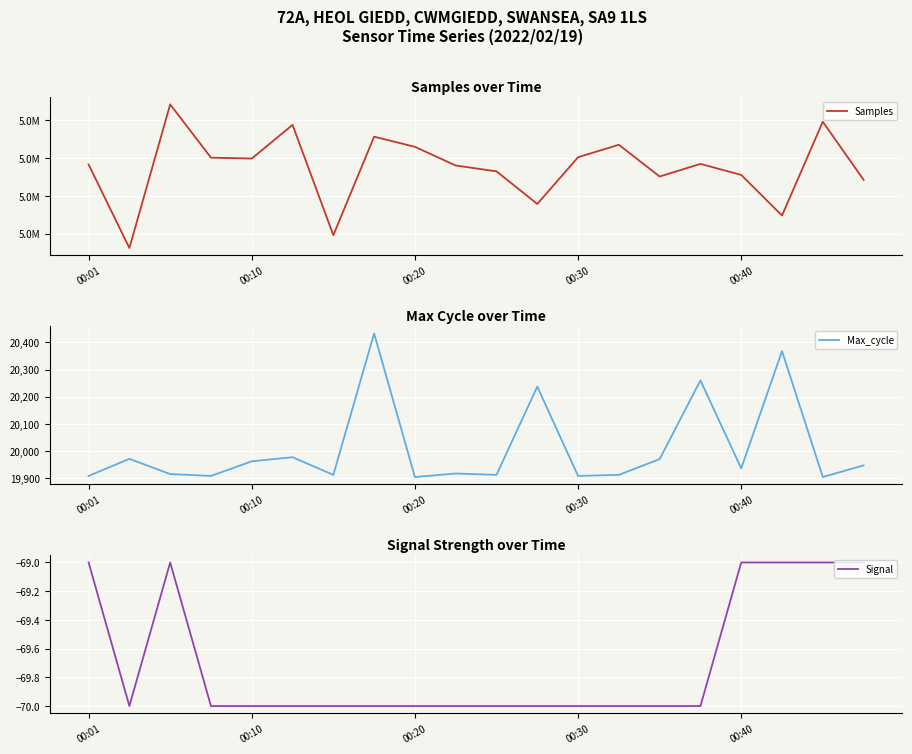

Which series has the widest spread of values?

Samples